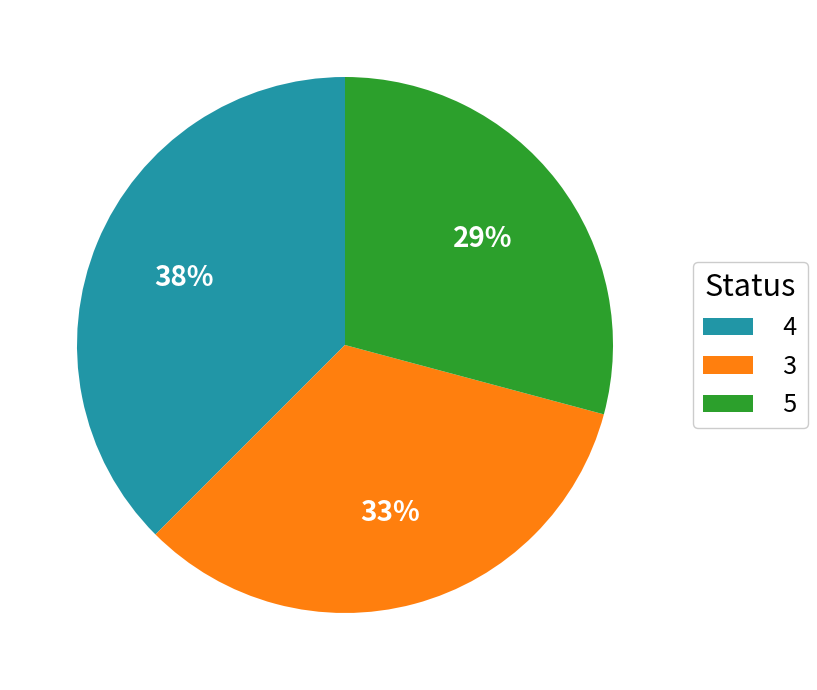

True or false: 5 accounts for 29% of the total.

True